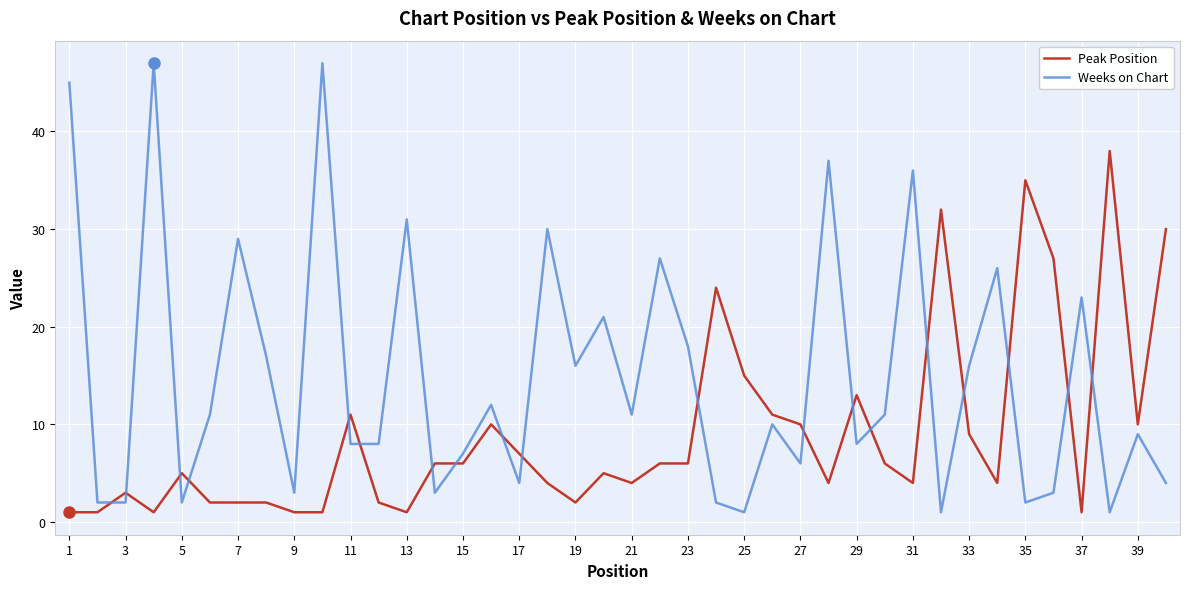

Rank the series by their maximum value, from lowest to highest.

Peak Position, Weeks on Chart